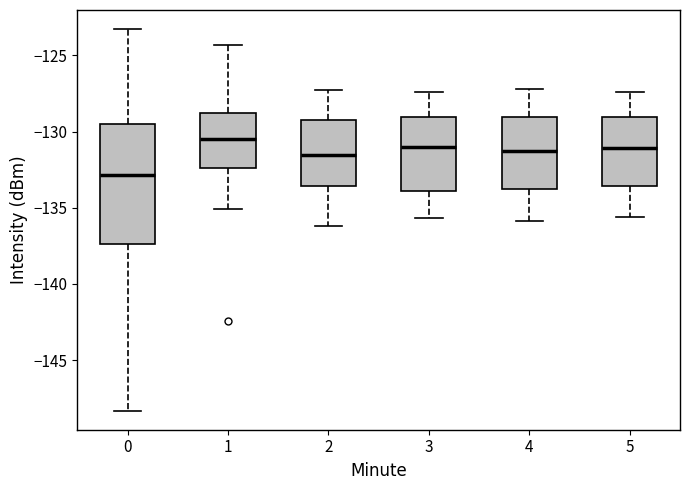

Reading left to right, transcribe this box plot: for each box, give where its median line is, the range the box spans, and where its two whiskers end, as read against the y-axis. The values are not printed on the chart, so give them approximately, as read against the axis.

0: median -133.0, box -137.5 to -129.5, whiskers -148.5 to -123.5
1: median -130.5, box -132.5 to -129.0, whiskers -135.0 to -124.5
2: median -131.5, box -133.5 to -129.0, whiskers -136.0 to -127.5
3: median -131.0, box -134.0 to -129.0, whiskers -135.5 to -127.5
4: median -131.5, box -134.0 to -129.0, whiskers -136.0 to -127.0
5: median -131.0, box -133.5 to -129.0, whiskers -135.5 to -127.5